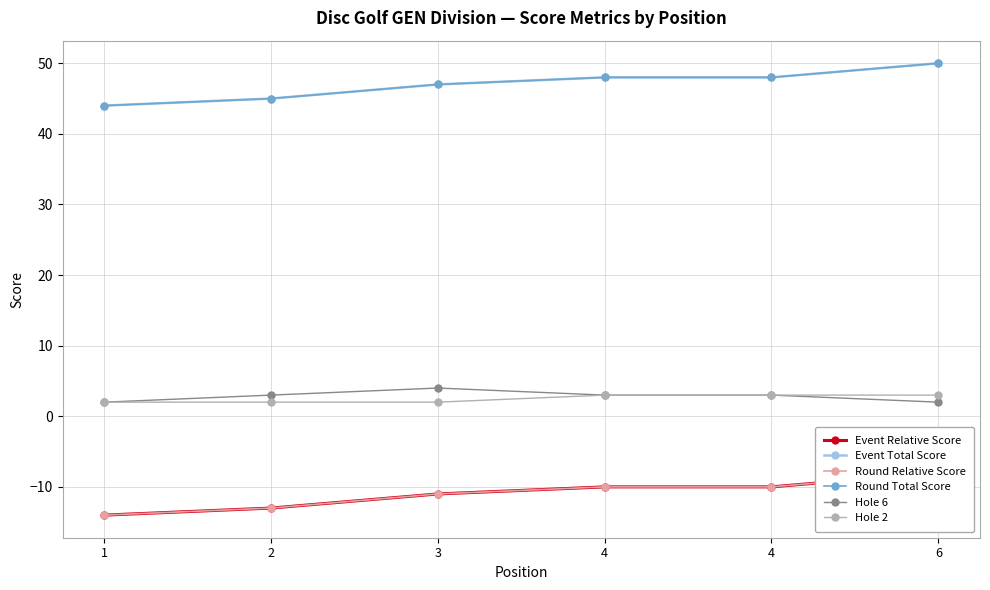

The value of Event Relative Score at 4 is -14. True or false?

False